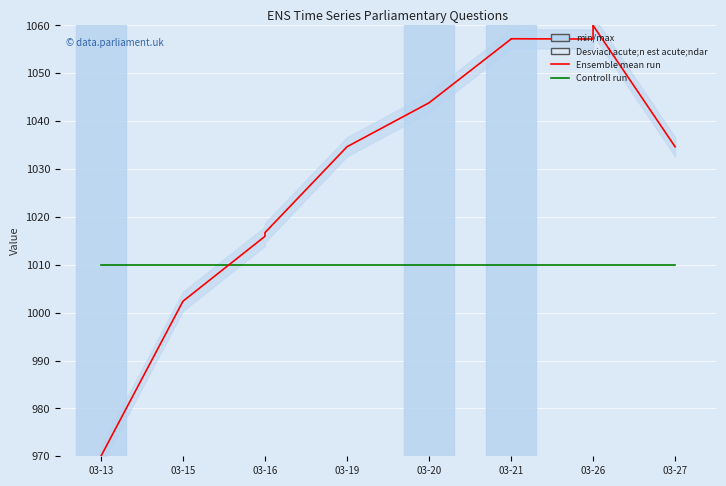

The value of Controll run at 9 is 1798.1. True or false?

False